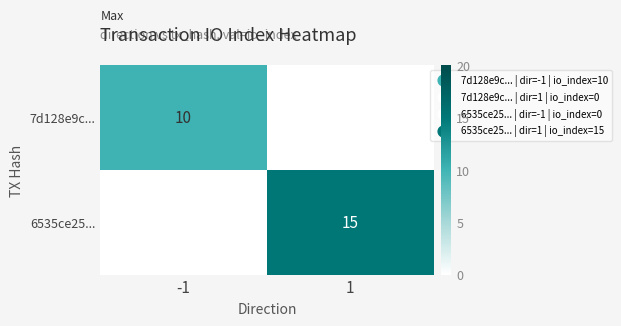

The value of 6535ce25... at 1 is 15. True or false?

True